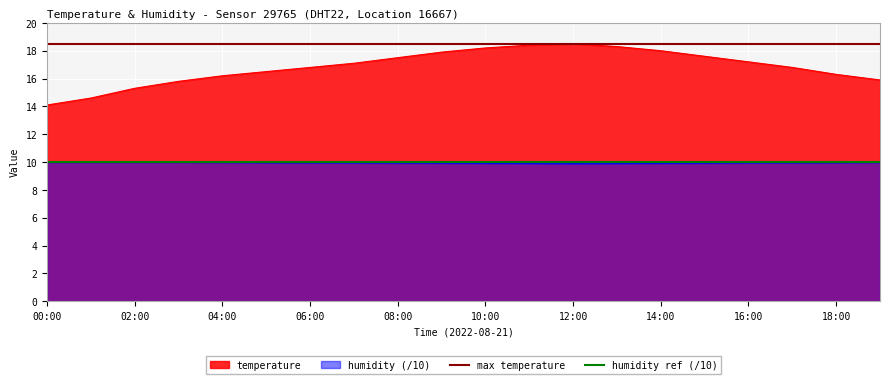

True or false: temperature and humidity (/10) cross at least once.

False